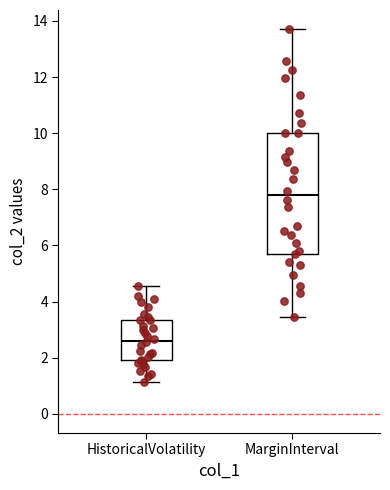

Which box's median line is the highest?

MarginInterval